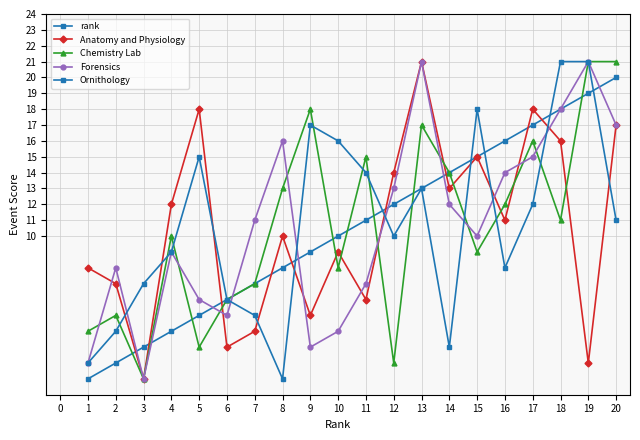

How many values in the Forensics series are below 11?

10